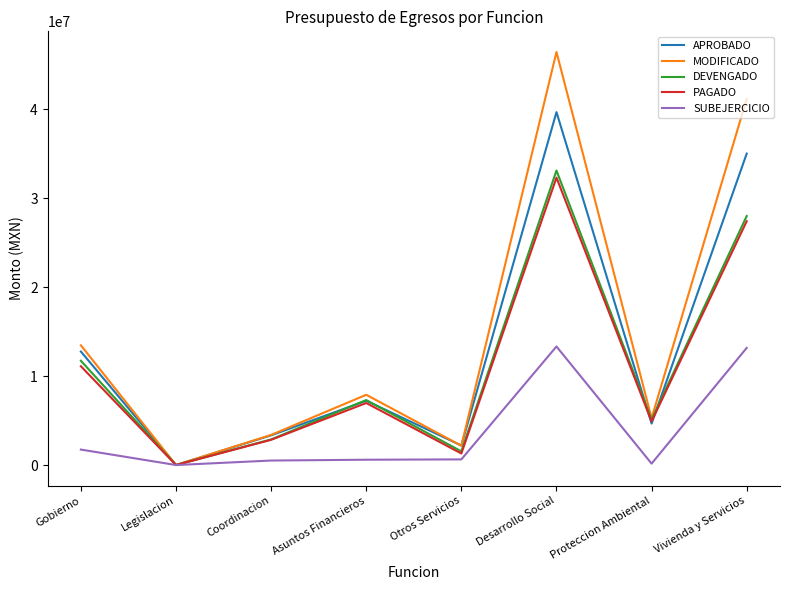

What is the average value of the SUBEJERCICIO series?

3767669.4